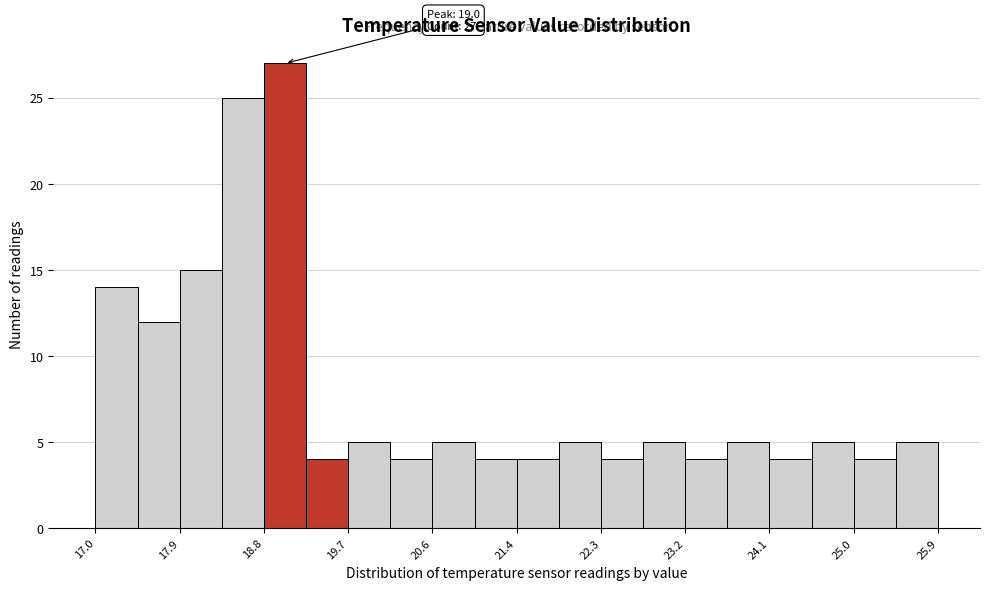

Over which range of the x-axis is the bar tallest?

18.8 to 19.2